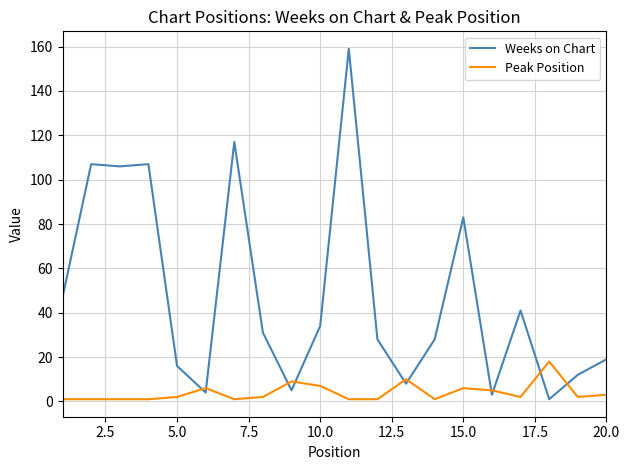

Does the chart display data point markers on the line(s)?

No